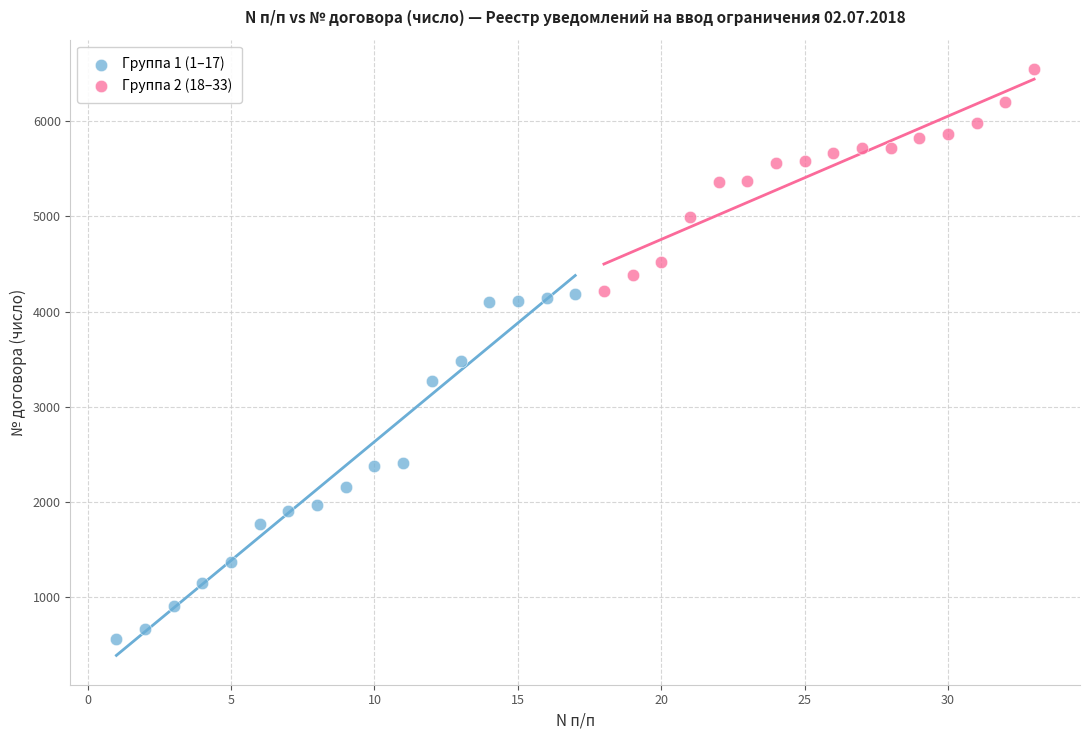

What are all the series names shown in the legend?

Группа 1 (1–17), Группа 2 (18–33)